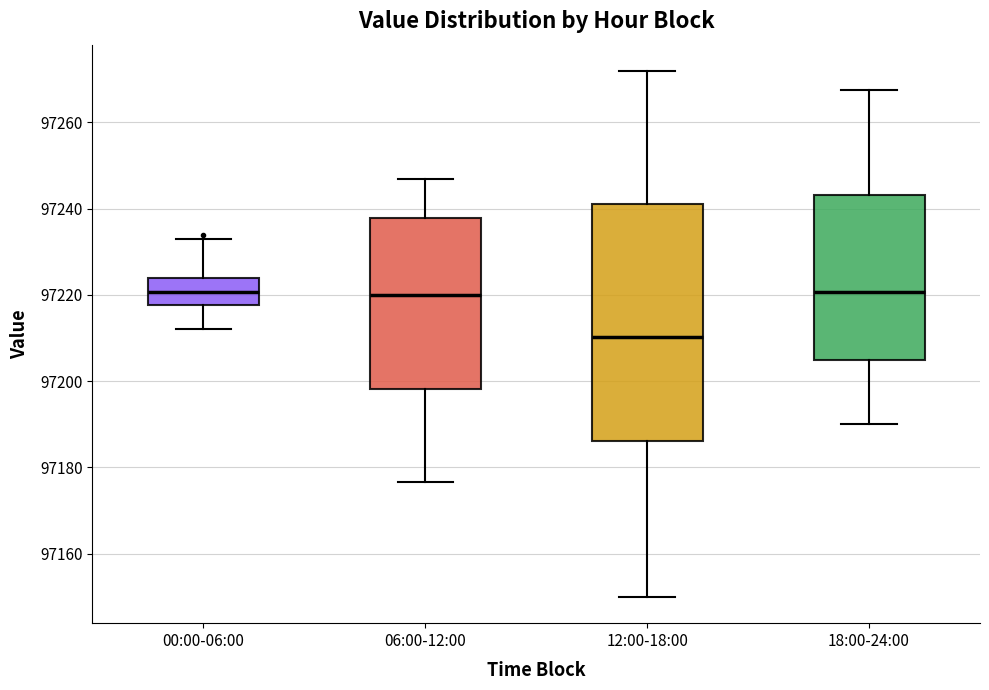

Which box is the tallest, from its lower edge to its upper edge?

12:00-18:00